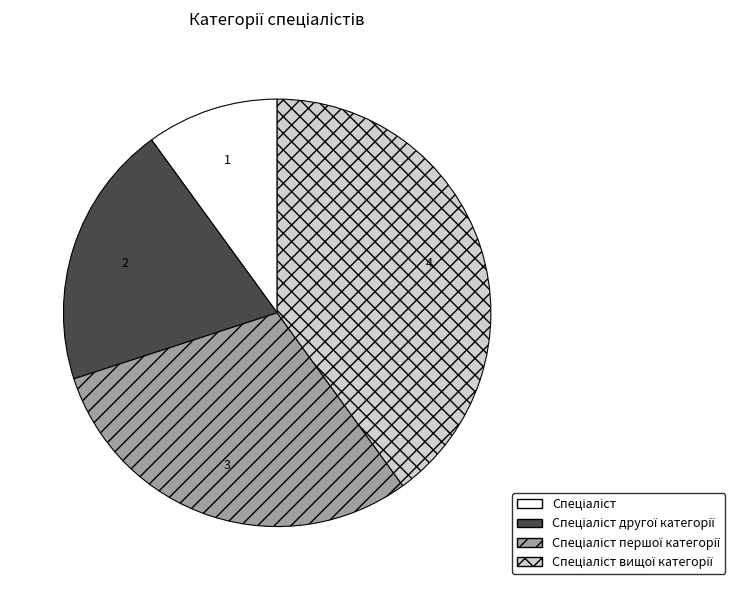

Is there a majority slice in this chart?

No